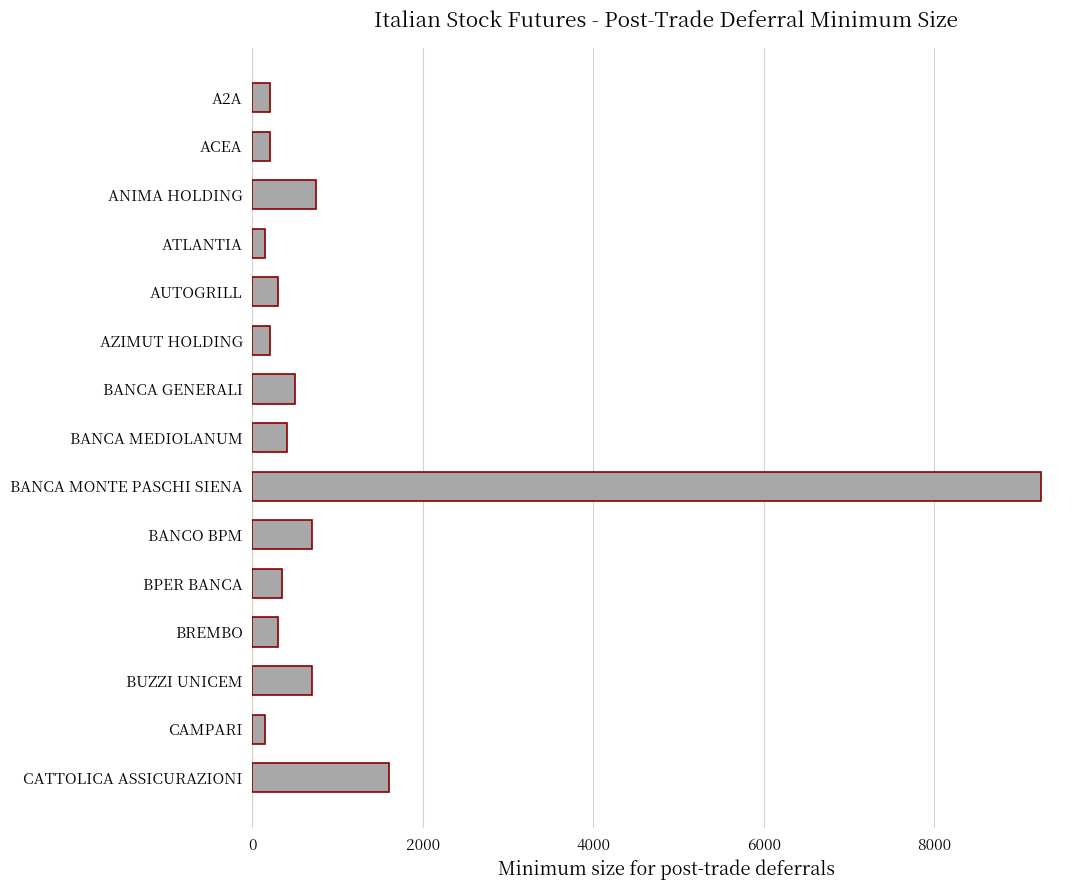

Between BANCA GENERALI and BANCA MONTE PASCHI SIENA, which is larger?

BANCA MONTE PASCHI SIENA